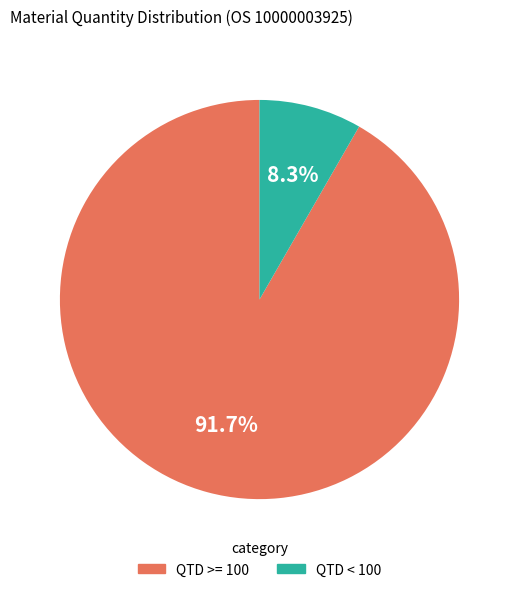

Is there a majority slice in this chart?

Yes